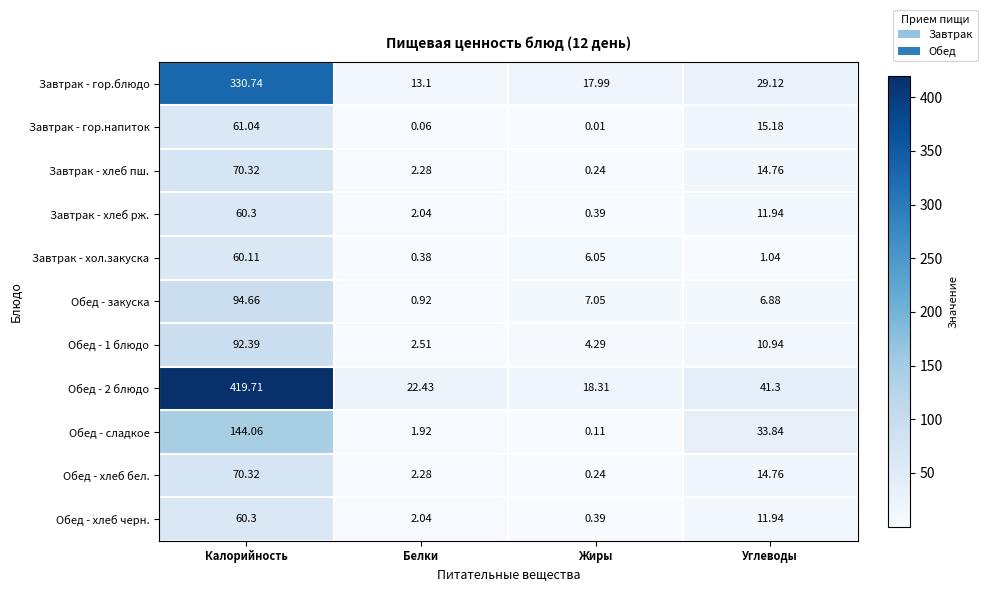

Where is Завтрак - хлеб рж. nearest to the value 30?

Углеводы